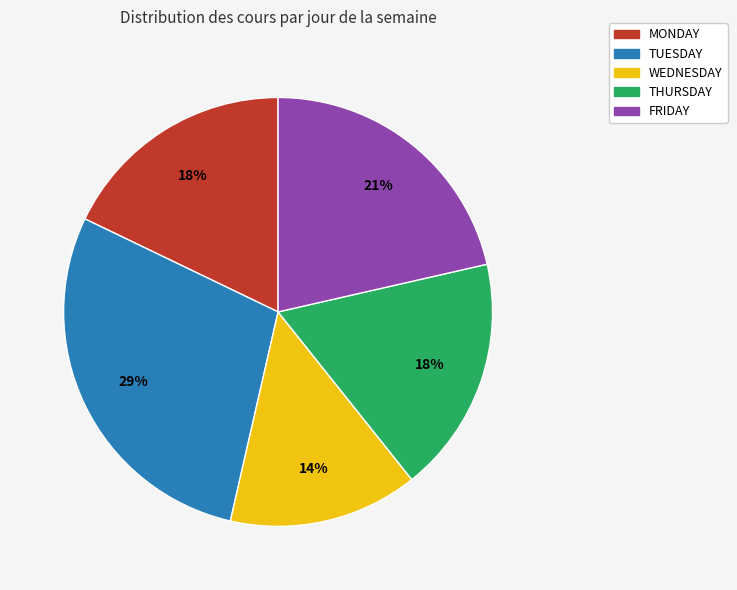

Is it true that WEDNESDAY is 14% of the pie?

True